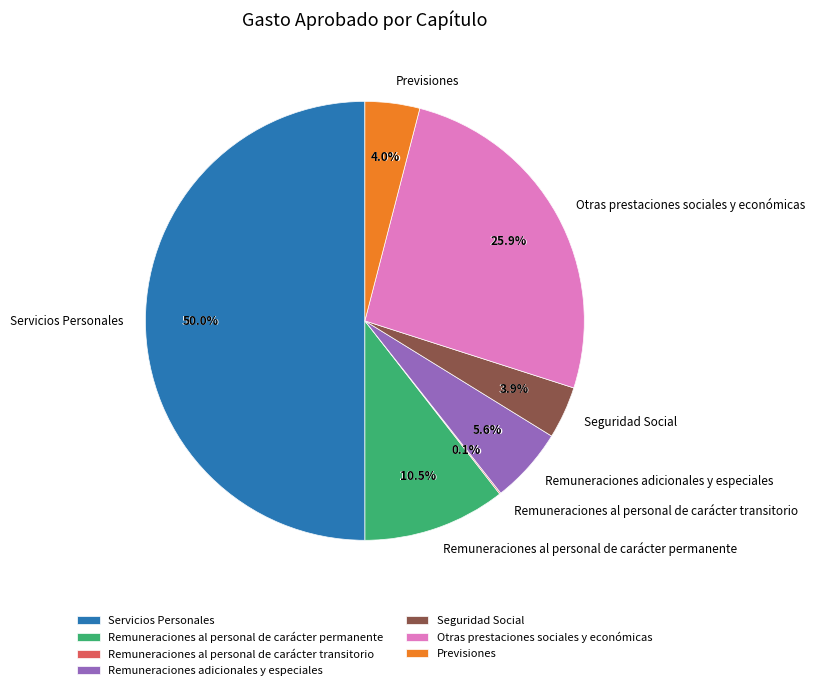

Which slice represents more than half of the pie?

Servicios Personales